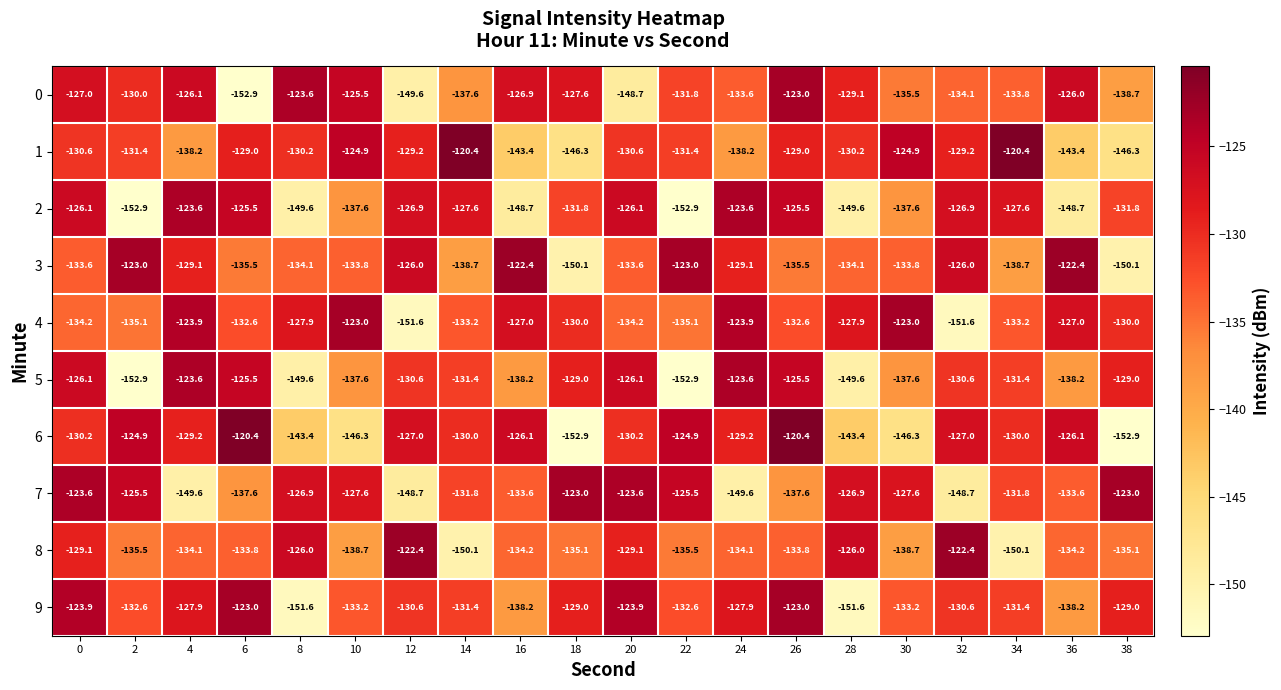

How many data points in 6 are less than -129?

12